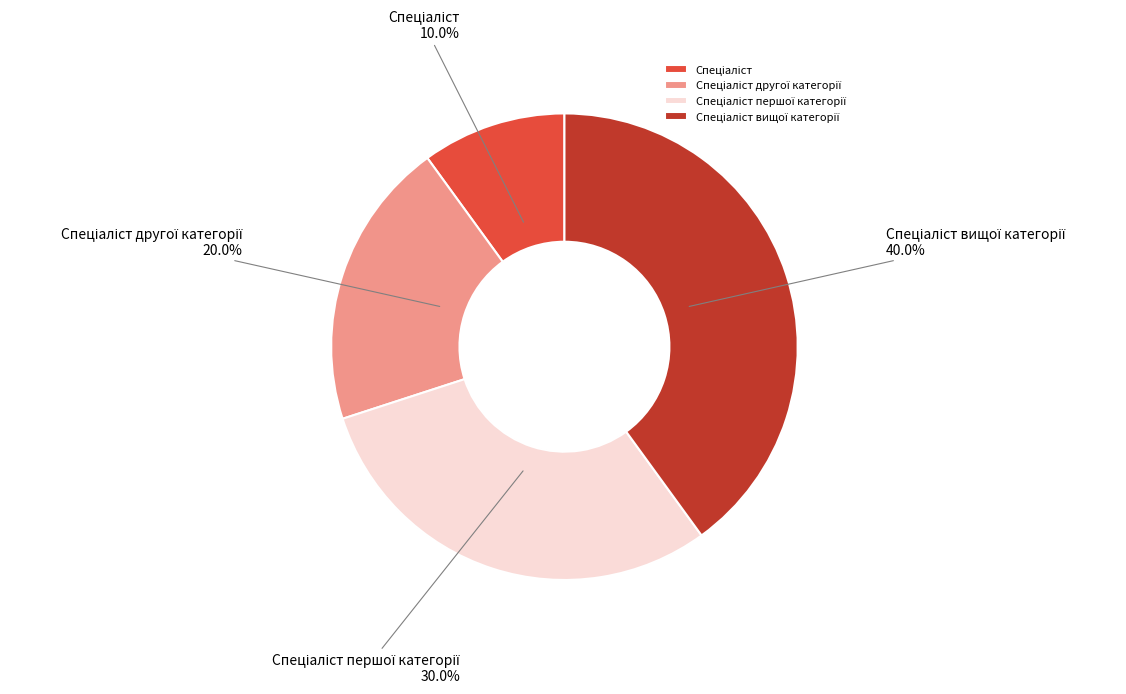

Does any single category account for the majority?

No